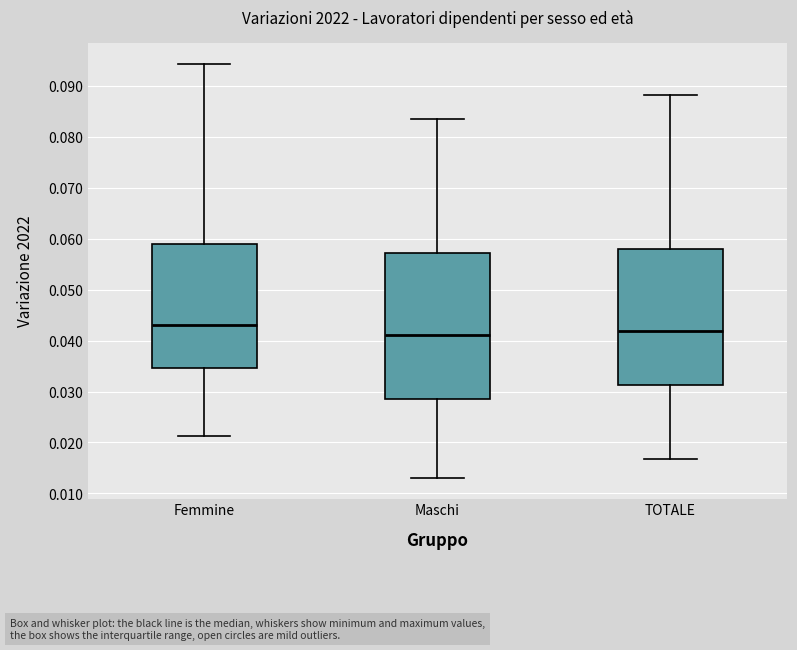

Comparing the boxes themselves (not the whiskers), which one is the tallest?

Maschi